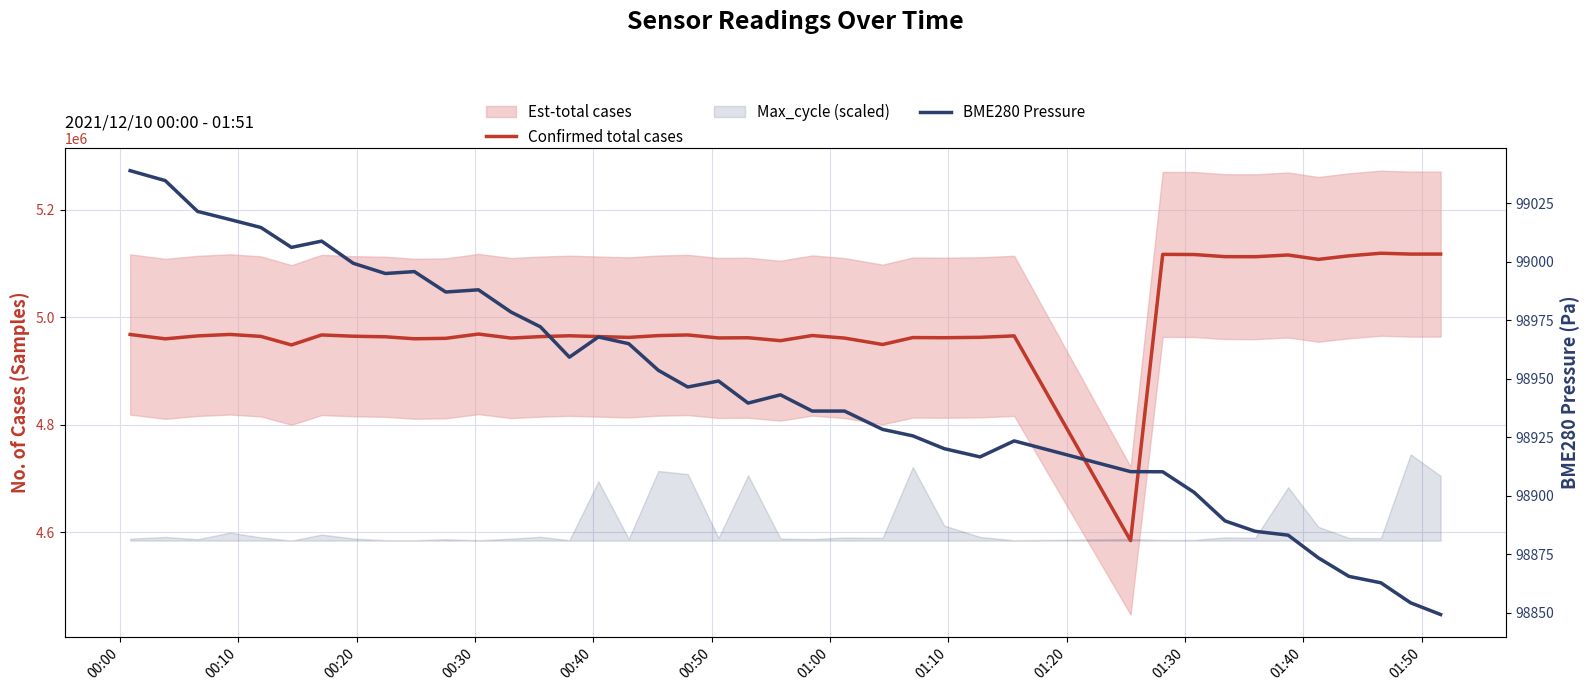

How many interior local valleys does the BME280 Pressure series have?

7